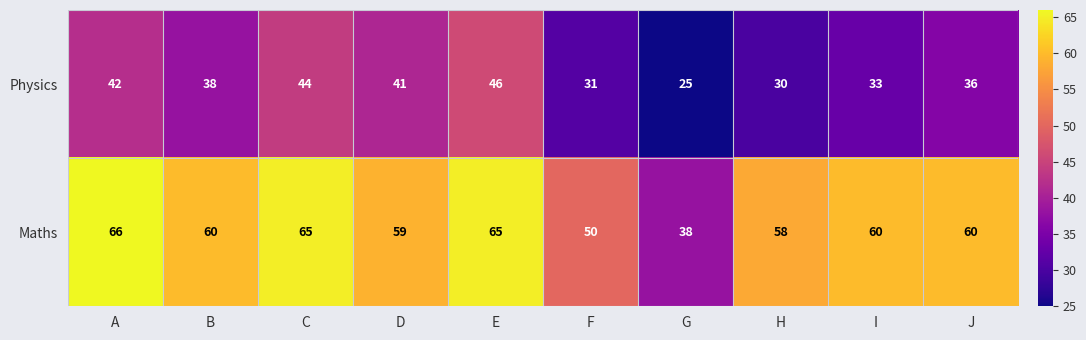

What is the difference between the maximum and minimum values in the Physics series?

21